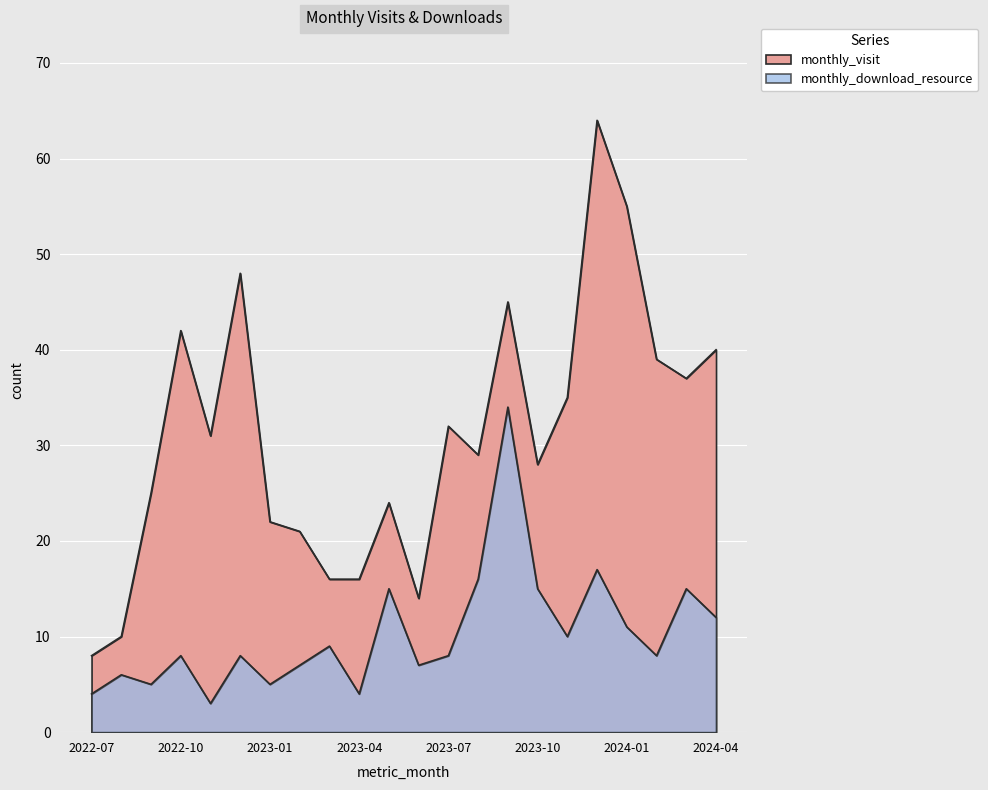

How many data points in monthly_visit are above 31?

10